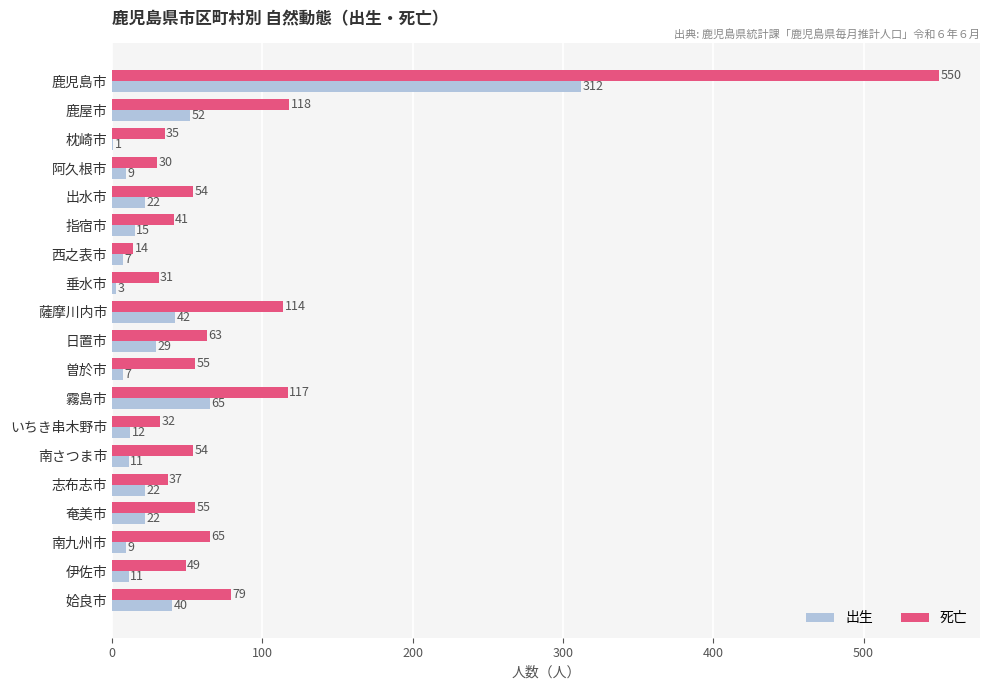

Is it true that 死亡 equals 928 at 鹿児島市?

False